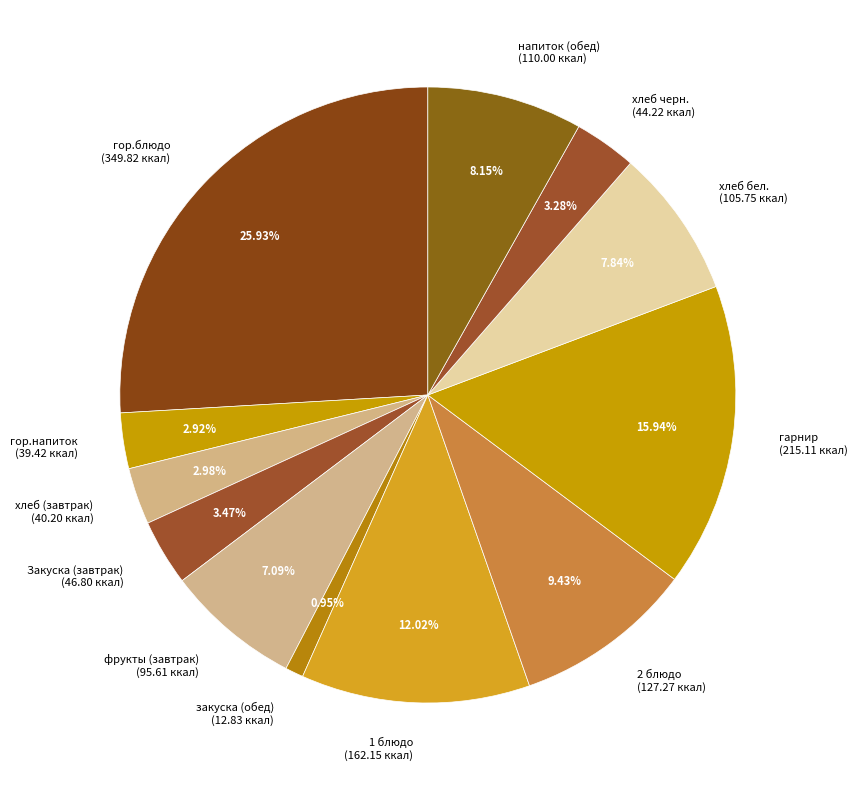

To the nearest percent, what percentage of the pie is хлеб черн.?

3%